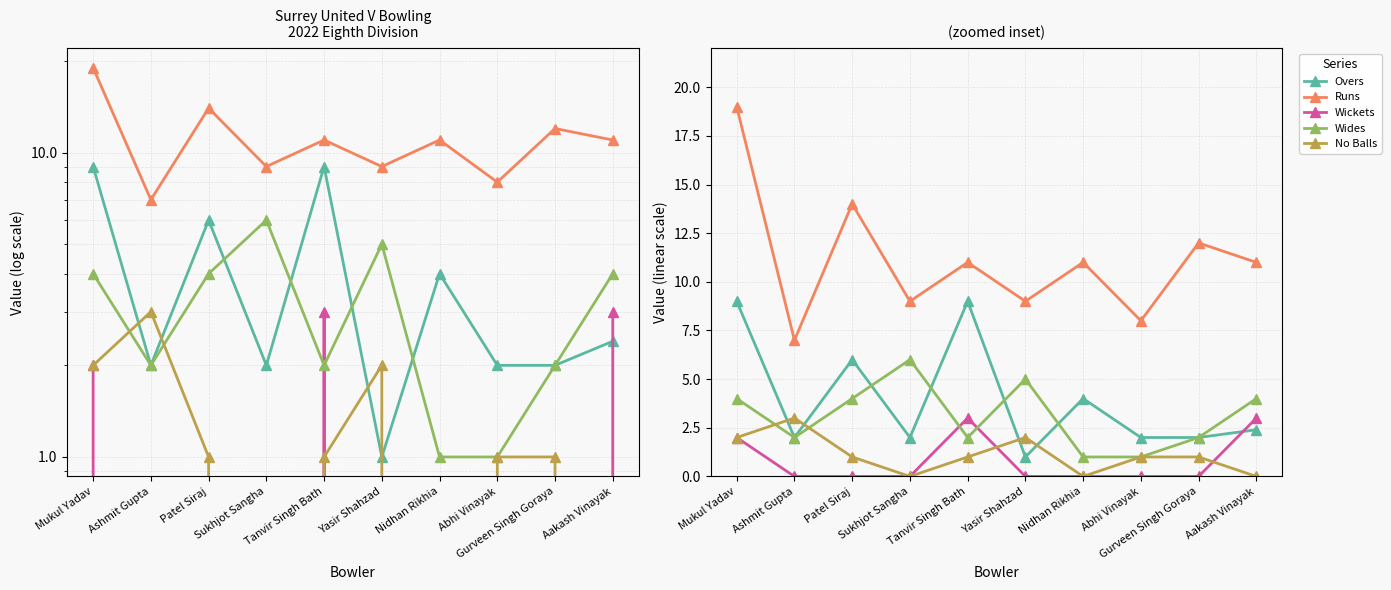

Where is No Balls nearest to the value 1?

Patel Siraj